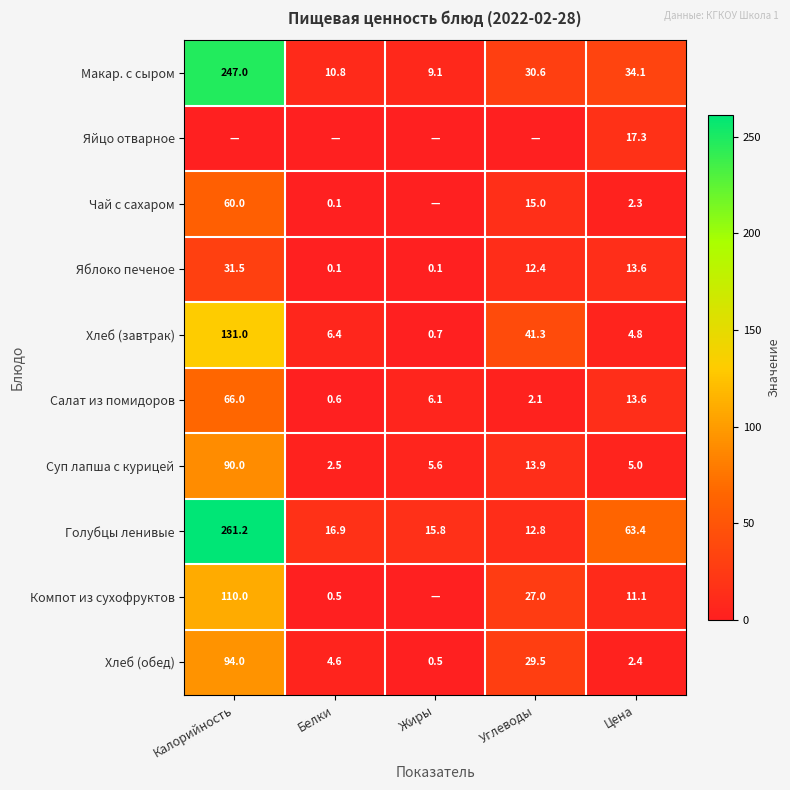

What is the difference between the maximum and second lowest values in the Хлеб (обед) series?

91.6